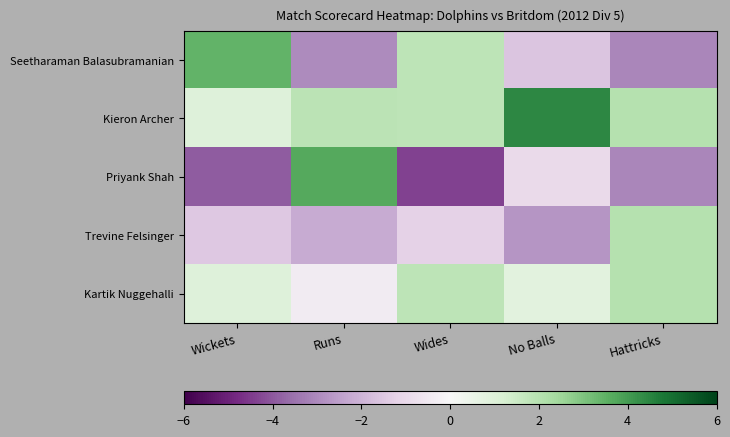

Reading right to left, transcribe all the data shown in this chart.

Seetharaman Balasubramanian: Hattricks=-3.1	No Balls=-1.6	Wides=1.9	Runs=-3.0	Wickets=3.4
Kieron Archer: Hattricks=2.0	No Balls=4.4	Wides=1.9	Runs=1.9	Wickets=1.0
Priyank Shah: Hattricks=-3.1	No Balls=-1.0	Wides=-4.4	Runs=3.7	Wickets=-3.9
Trevine Felsinger: Hattricks=2.0	No Balls=-2.8	Wides=-1.2	Runs=-2.2	Wickets=-1.5
Kartik Nuggehalli: Hattricks=2.0	No Balls=0.8	Wides=1.9	Runs=-0.4	Wickets=1.0